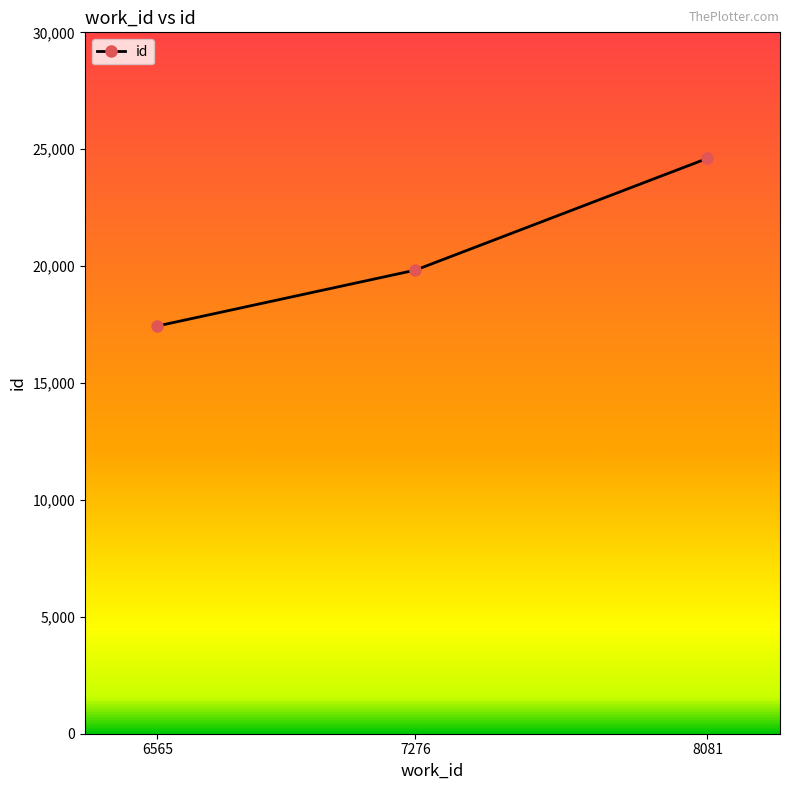

What is the change in value from 7276 to 8081?

+4780